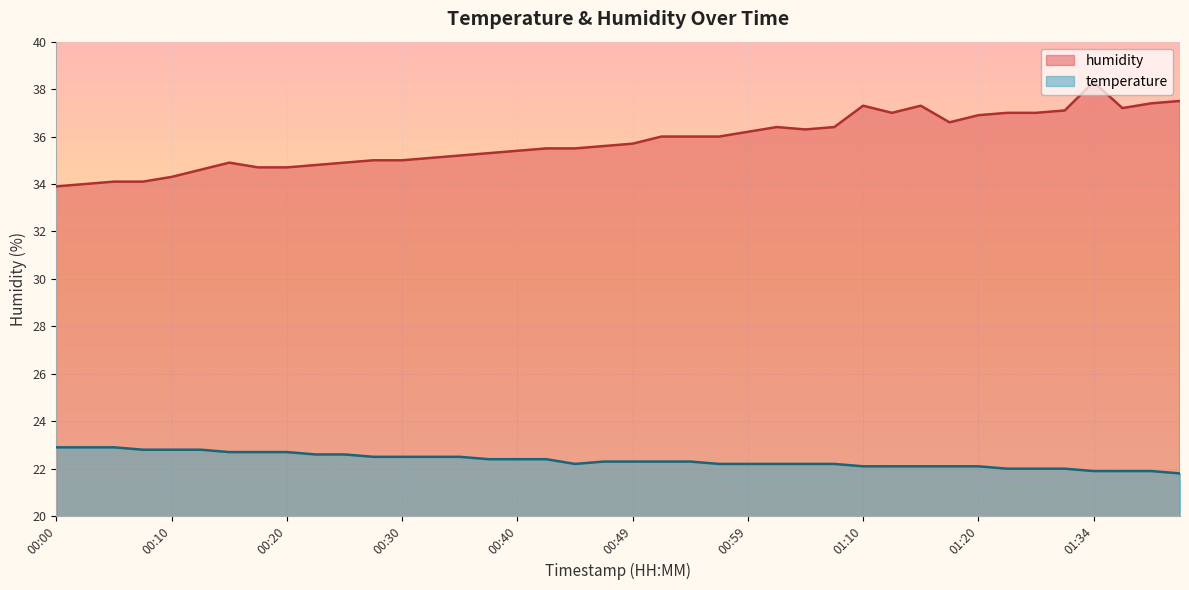

What is the total value across all series at 00:08?

56.9